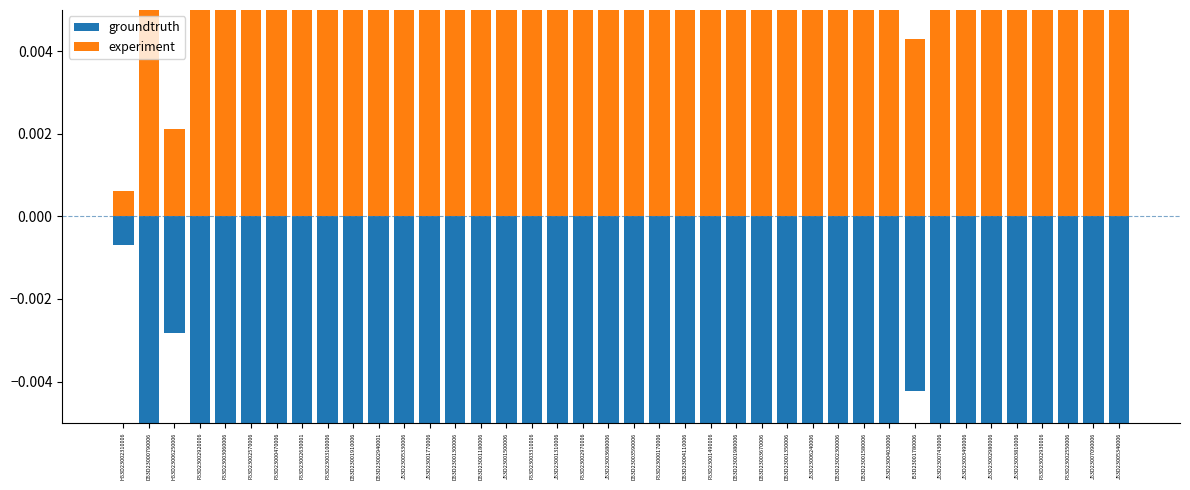

Which series has the largest range (max minus min)?

experiment